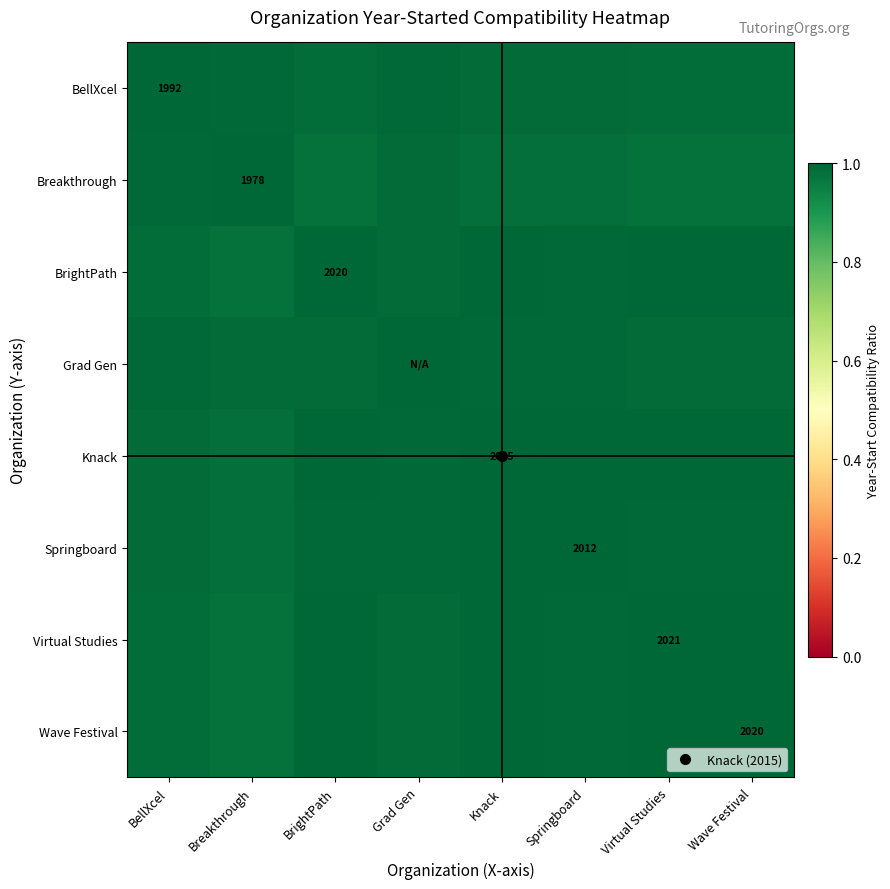

What is the average value of the BrightPath series?

1.0